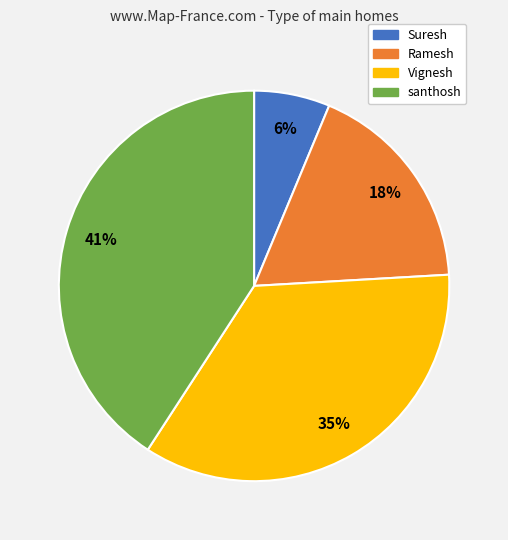

Which category has the smallest portion of the pie?

Suresh